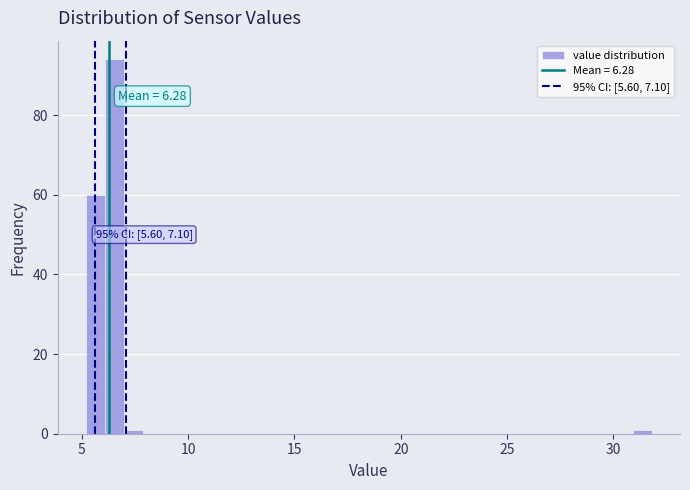

Read against the x-axis, roughly where is the centre of the tallest bar?

6.5